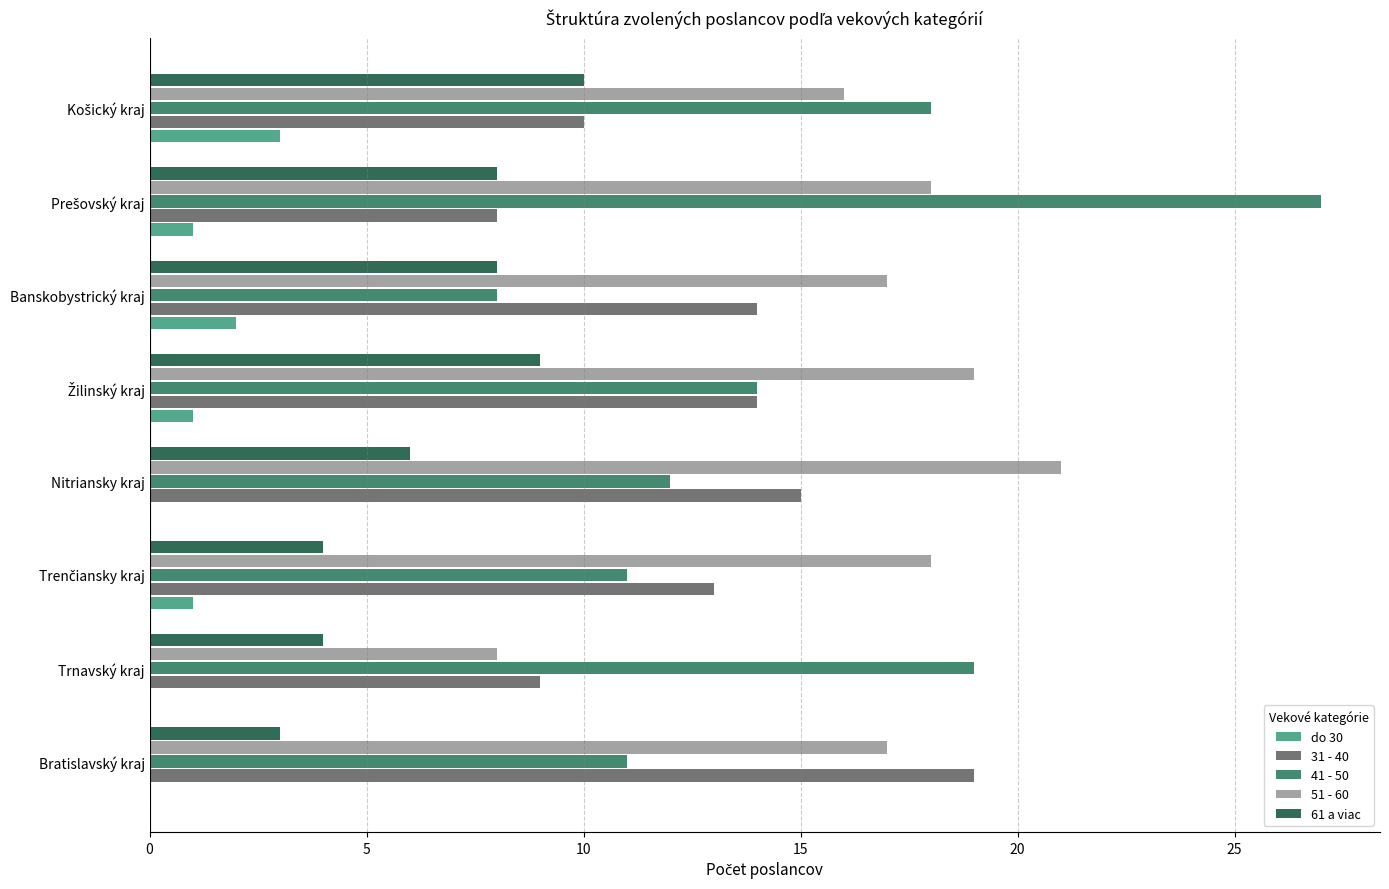

Is it true that 51 - 60 equals 17 at Banskobystrický kraj?

True